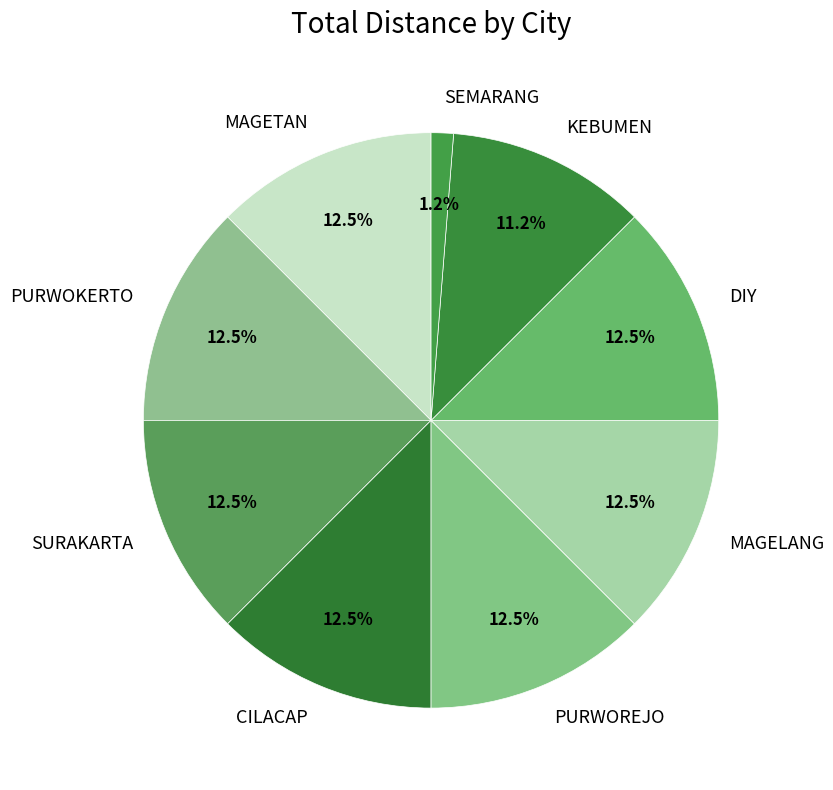

What percentage is NOT represented by DIY?

87.5%